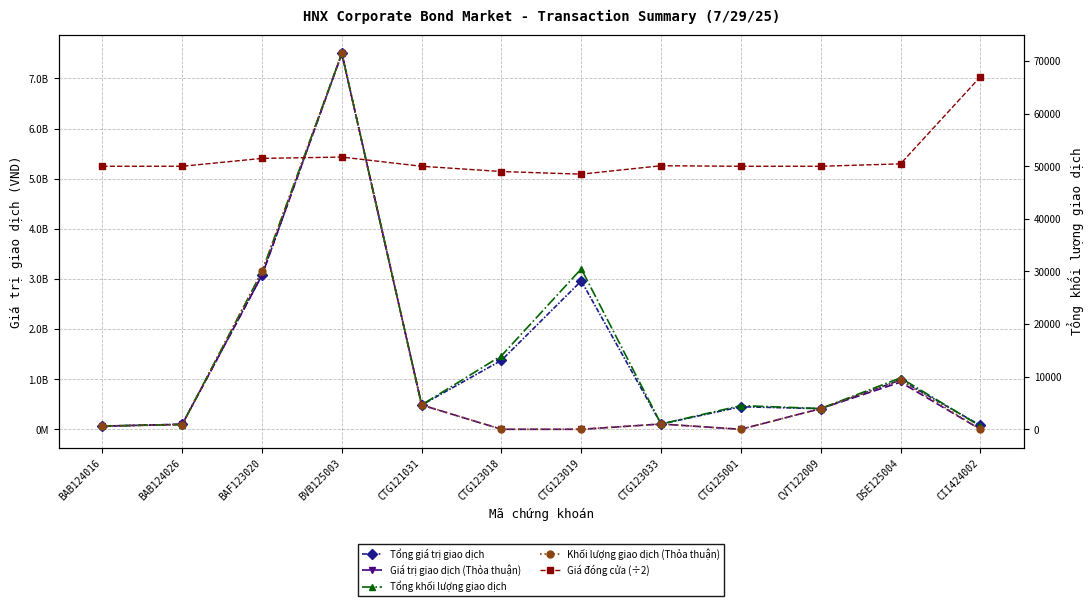

What is the average value of the Giá đóng cửa (÷2) series?

51526